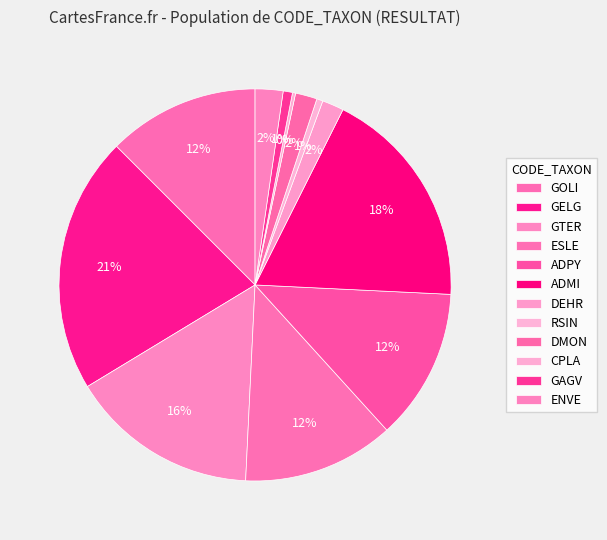

How many slices are in this pie chart?

12